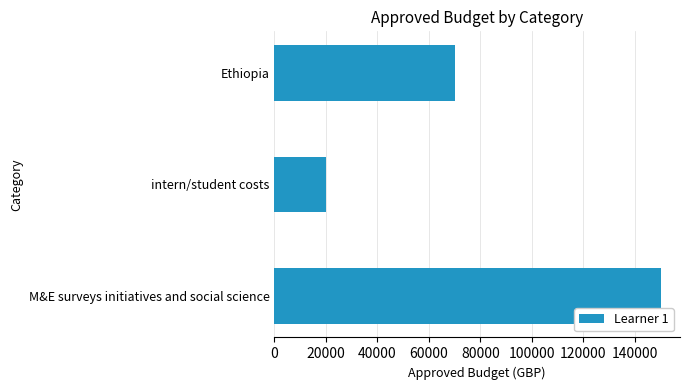

Where is the data nearest to the value 85000?

Ethiopia